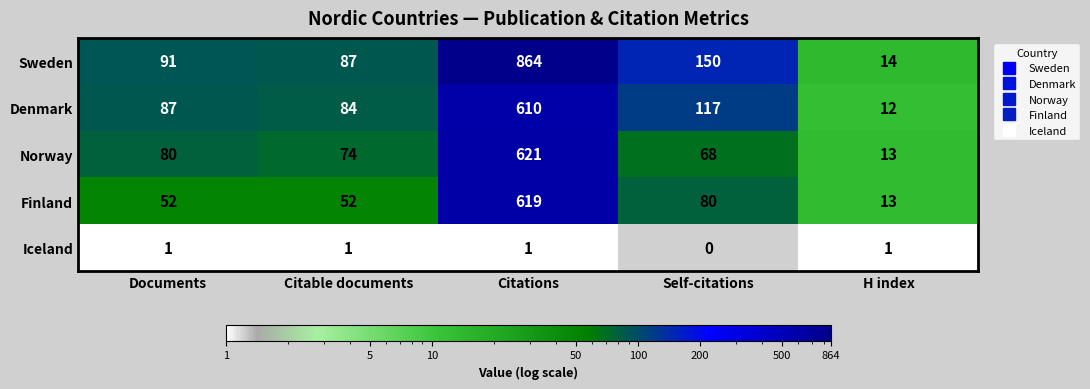

How many Iceland values are between 1 and 2?

4